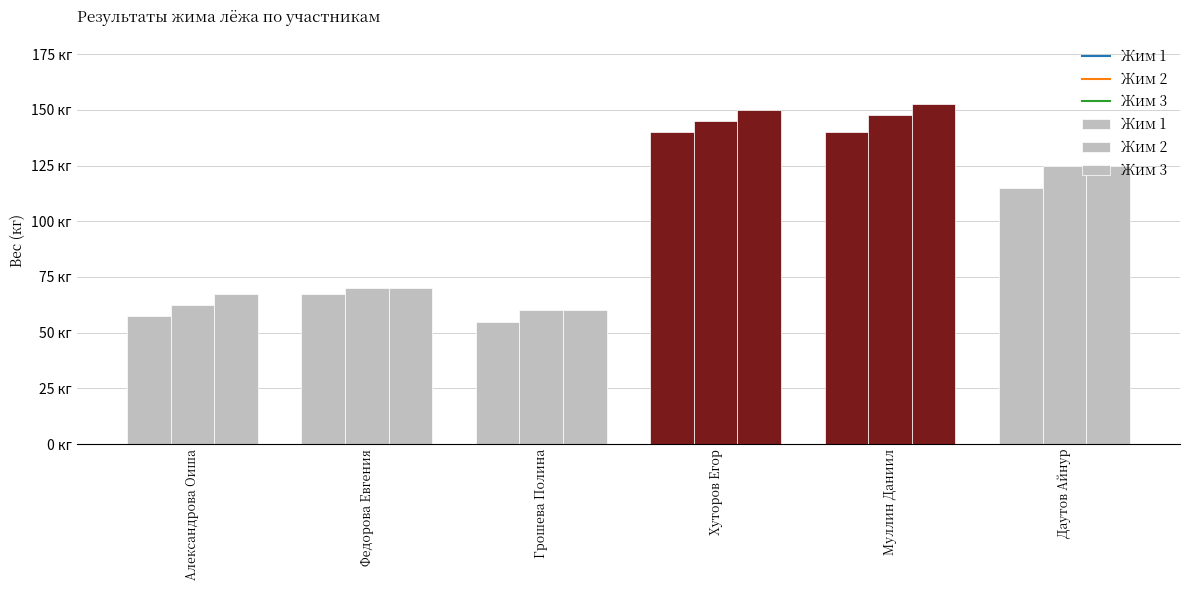

Reading left to right, list all the values displayed in this chart.

Жим 1: Александрова Оиша=57.5	Федорова Евгения=67.5	Грошева Полина=55.0	Хуторов Егор=140.0	Муллин Даниил=140.0	Даутов Айнур=115.0
Жим 2: Александрова Оиша=62.5	Федорова Евгения=70.0	Грошева Полина=60.0	Хуторов Егор=145.0	Муллин Даниил=147.5	Даутов Айнур=125.0
Жим 3: Александрова Оиша=67.5	Федорова Евгения=70.0	Грошева Полина=60.0	Хуторов Егор=150.0	Муллин Даниил=152.5	Даутов Айнур=125.0